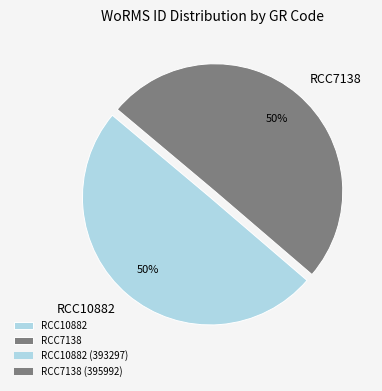

True or false: RCC7138 accounts for 50% of the total.

True